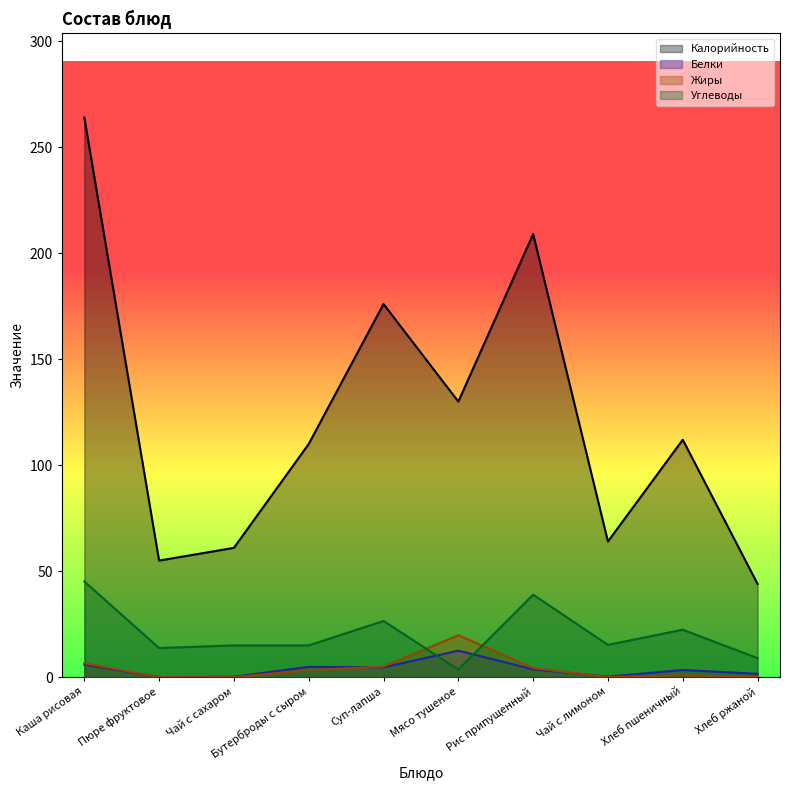

In Белки, how many points are higher than both neighbors (excluding endpoints)?

3